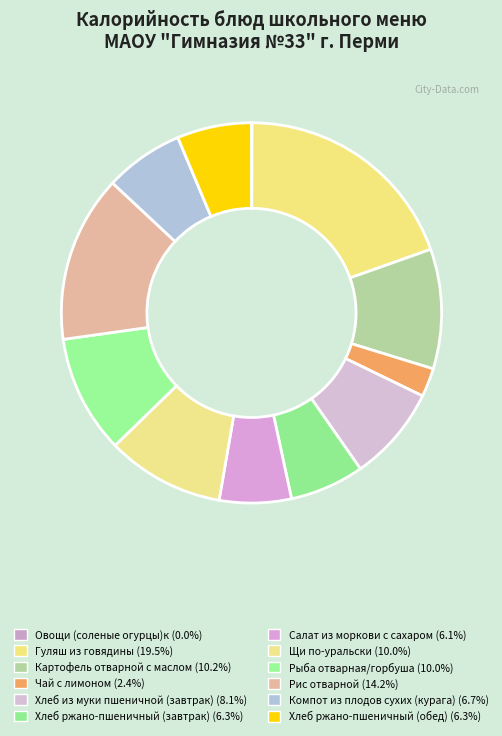

What is the smallest slice in the pie chart?

Овощи (соленые огурцы)к